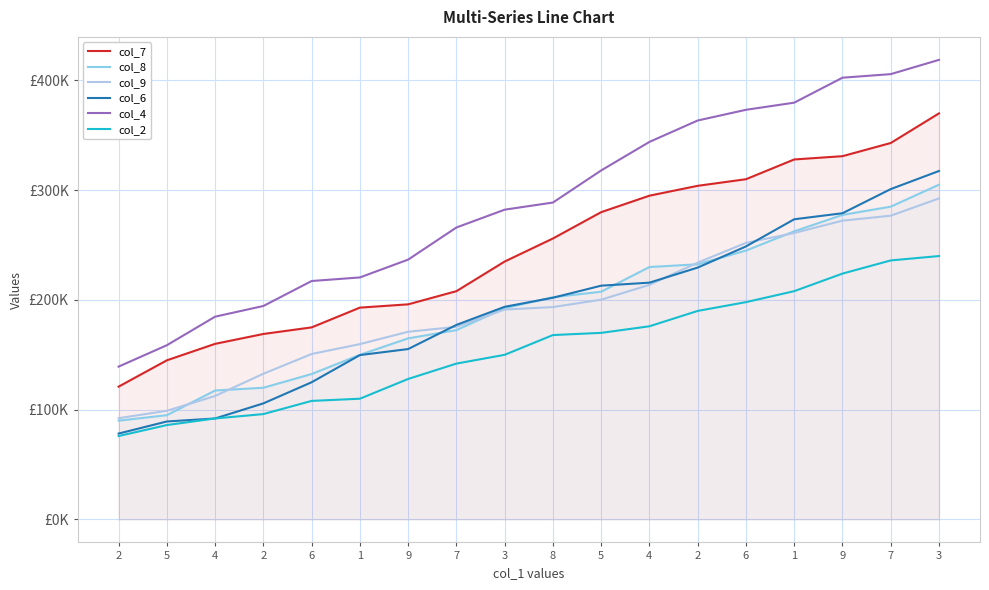

What is the sum of the col_8 values at 2 and 9?

367500